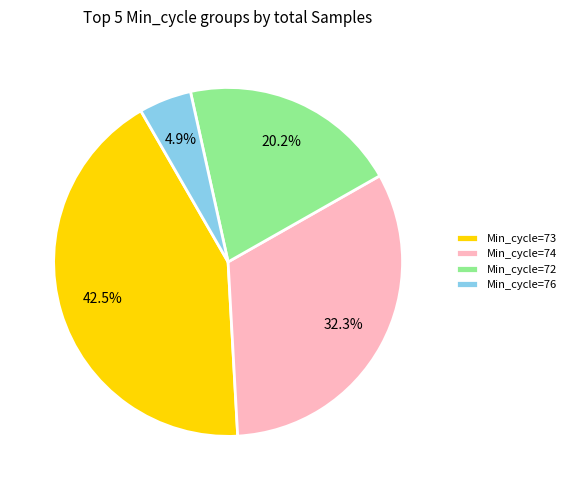

What is the smallest slice in the pie chart?

Min_cycle=76